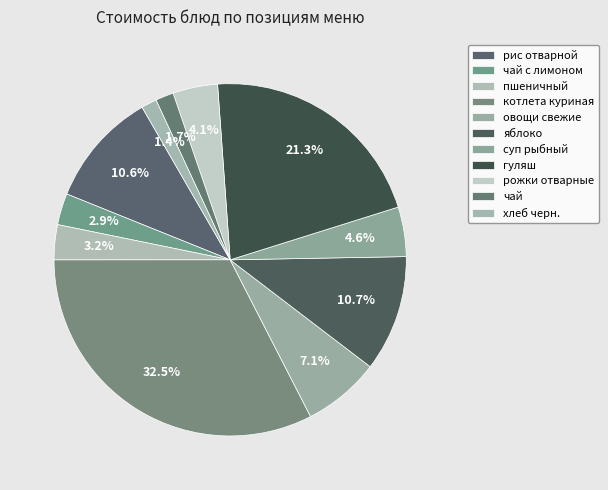

Which category has the biggest portion of the pie?

котлета куриная